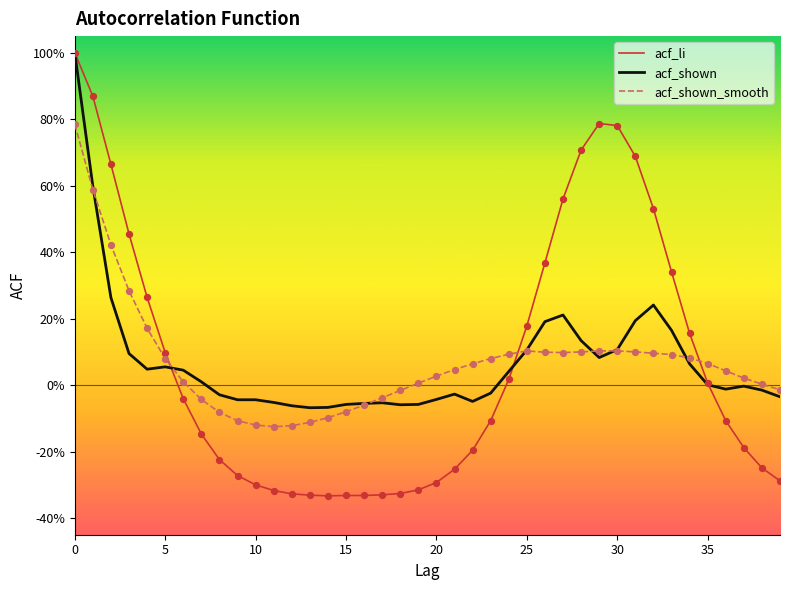

What are all the series names shown in the legend?

acf_li, acf_shown, acf_shown_smooth